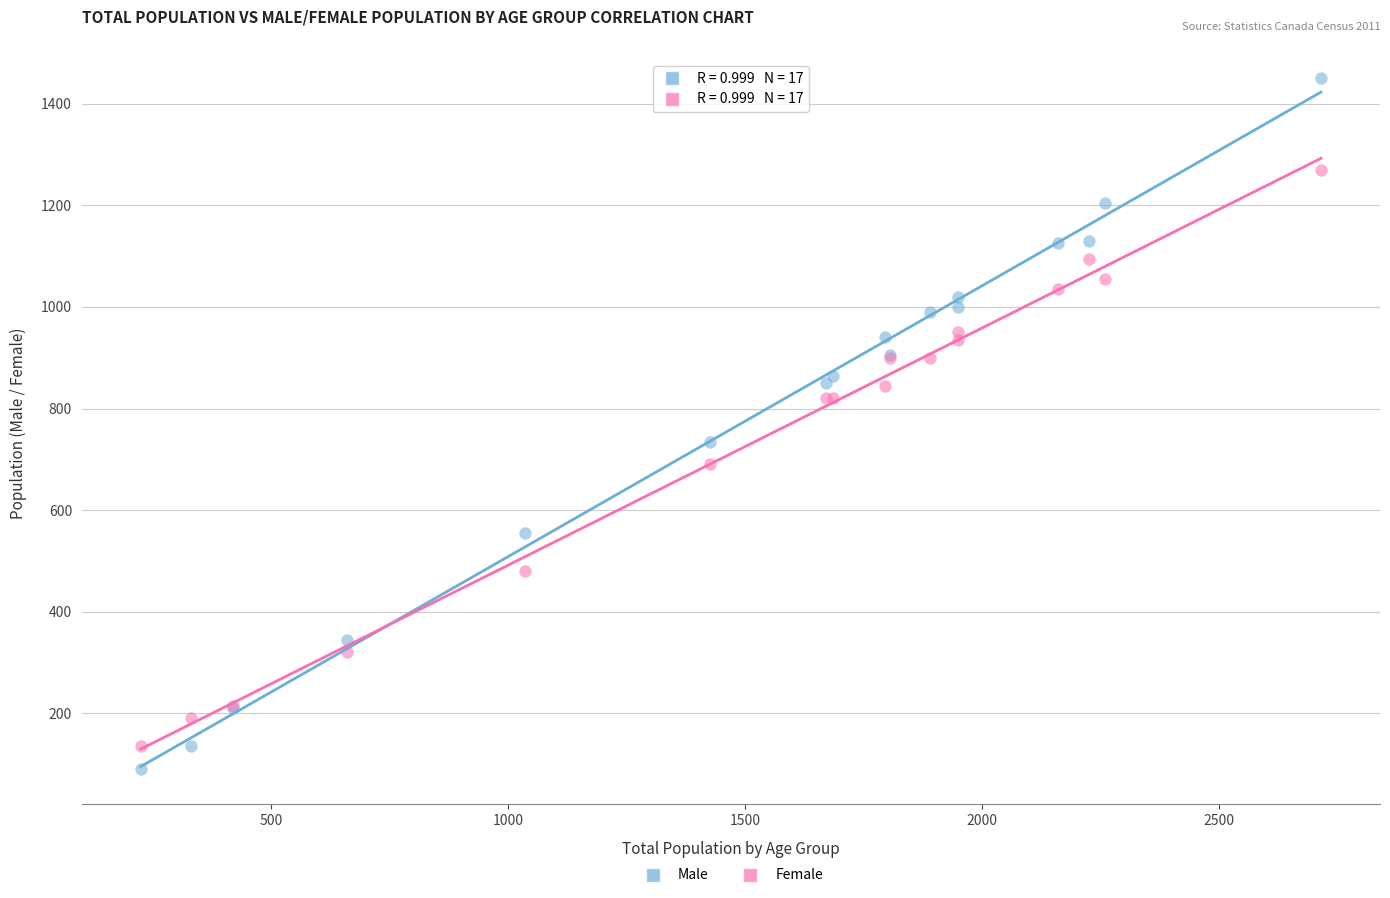

Which series reaches the maximum Y coordinate?

Male